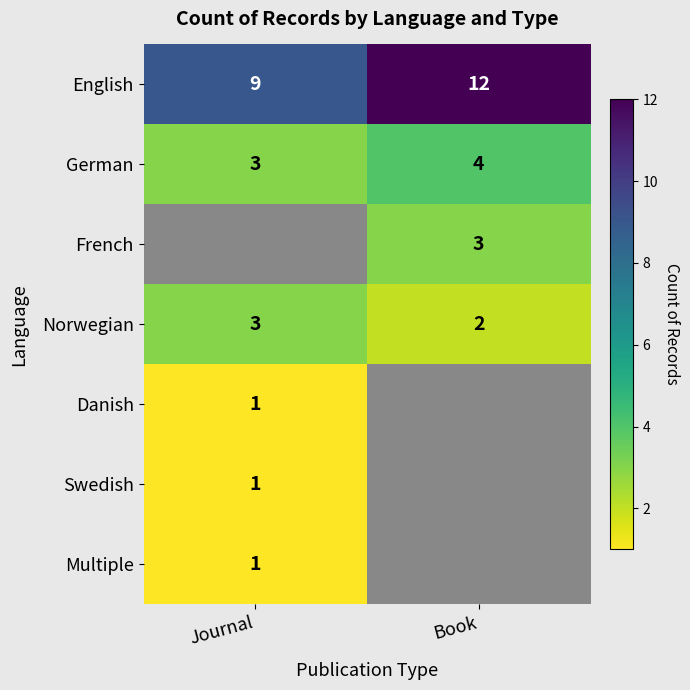

At how many categories does at least one series exceed 4?

2